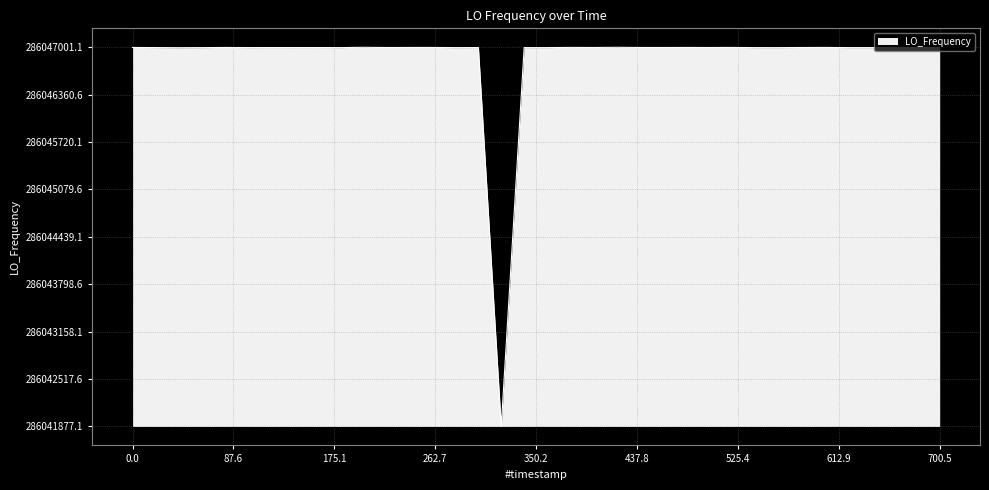

What is the smallest value displayed?

286041877.1